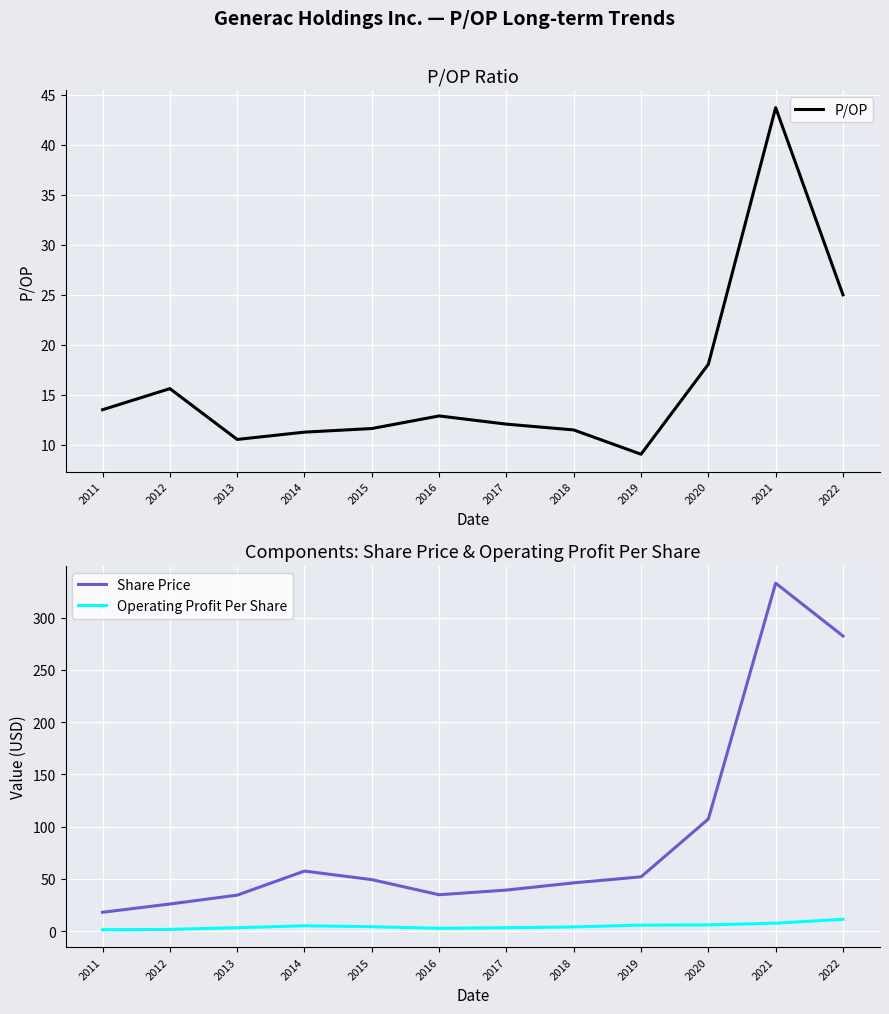

True or false: Share Price and P/OP cross at least once.

False